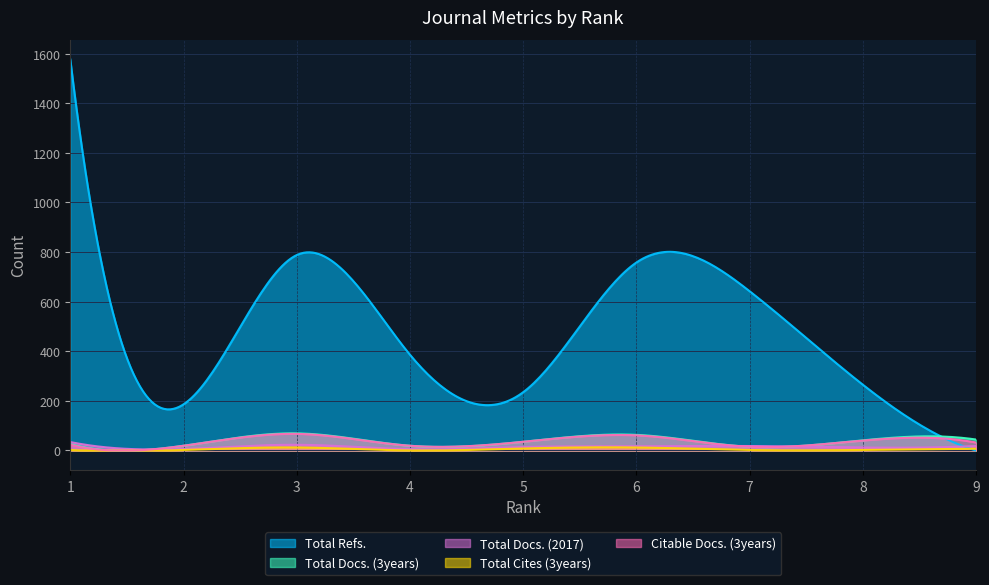

What is the value of the Total Docs. (2017) point at the 5th from the left?

14